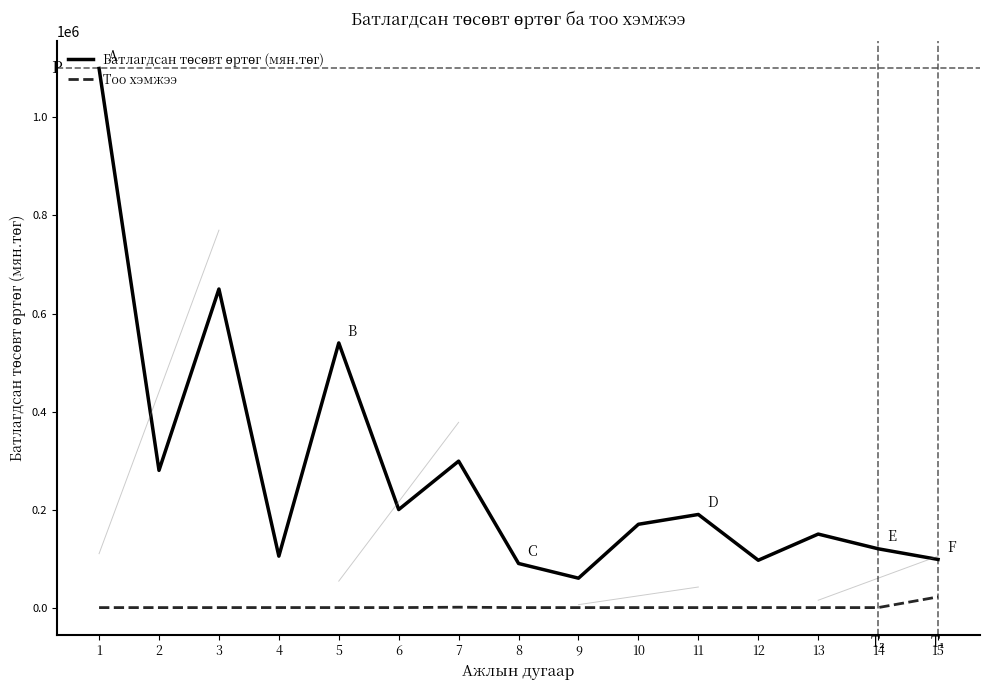

What is the total value across all series at 6?

200002